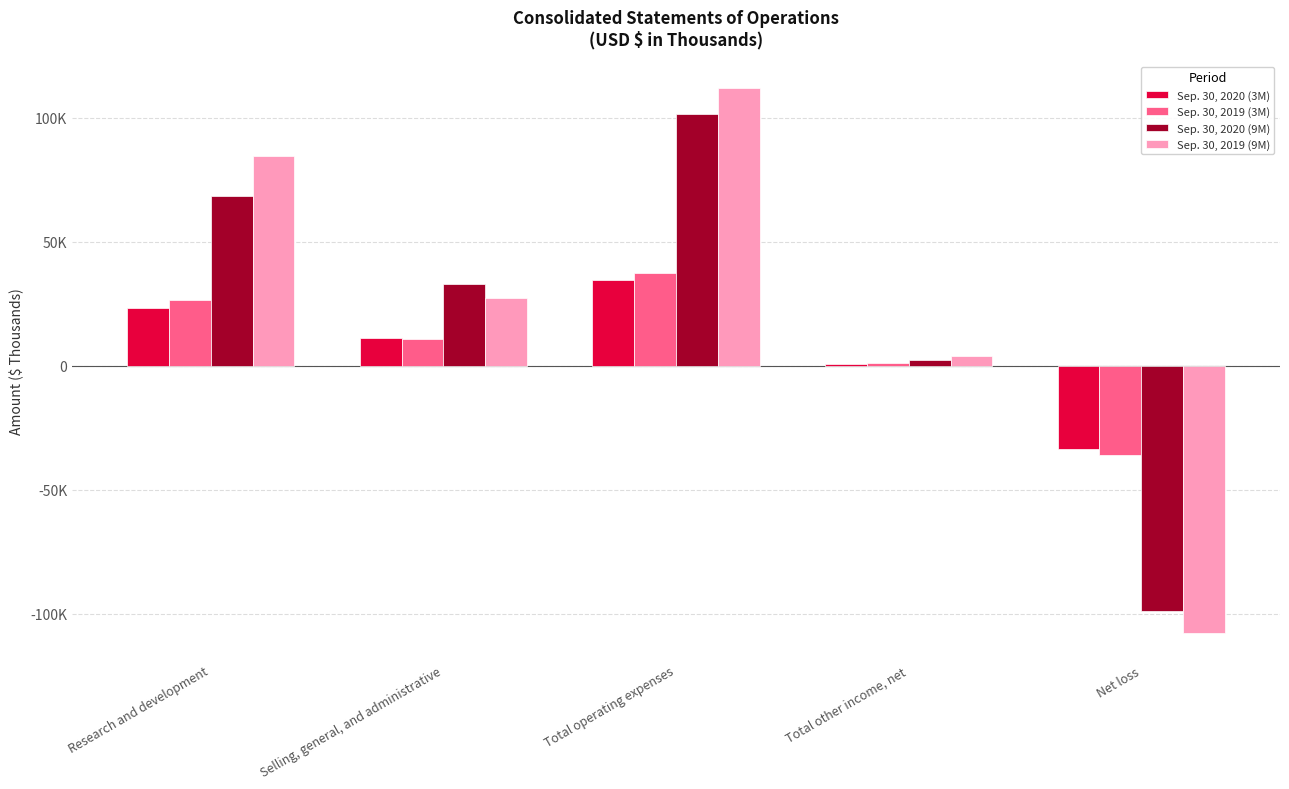

Does the chart contain stacked bars?

No